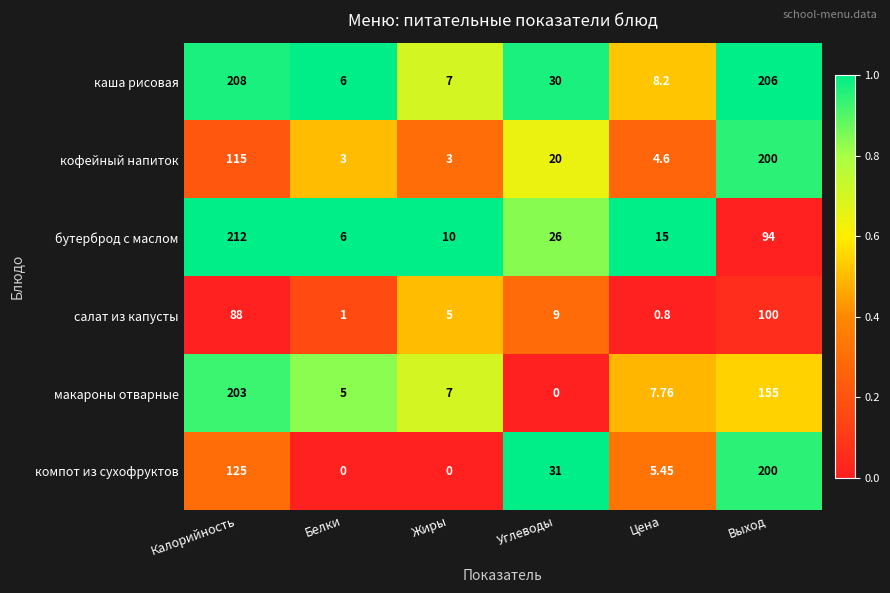

Count the number of data series in this chart.

6